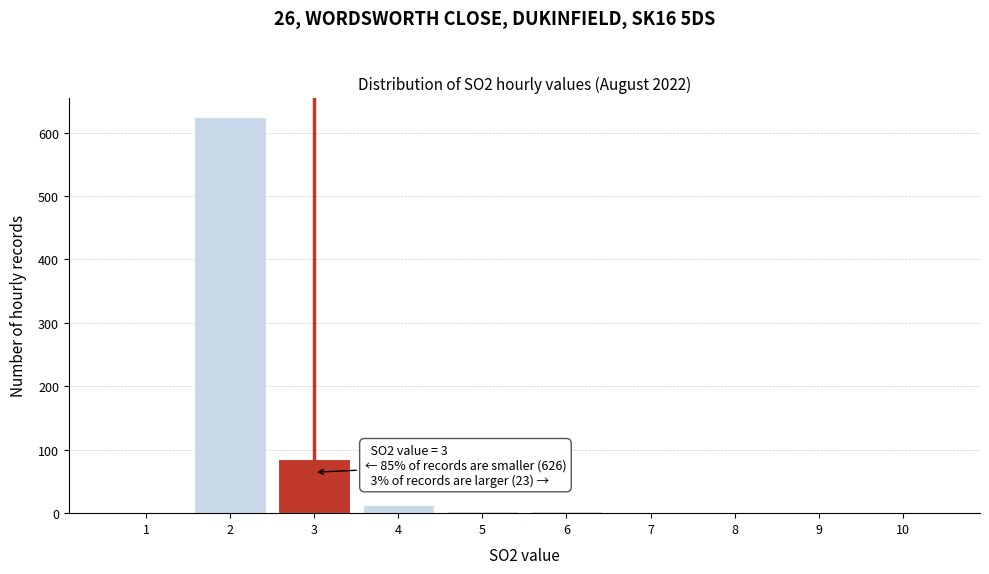

Which range on the x-axis has the tallest bar?

1.5 to 2.5